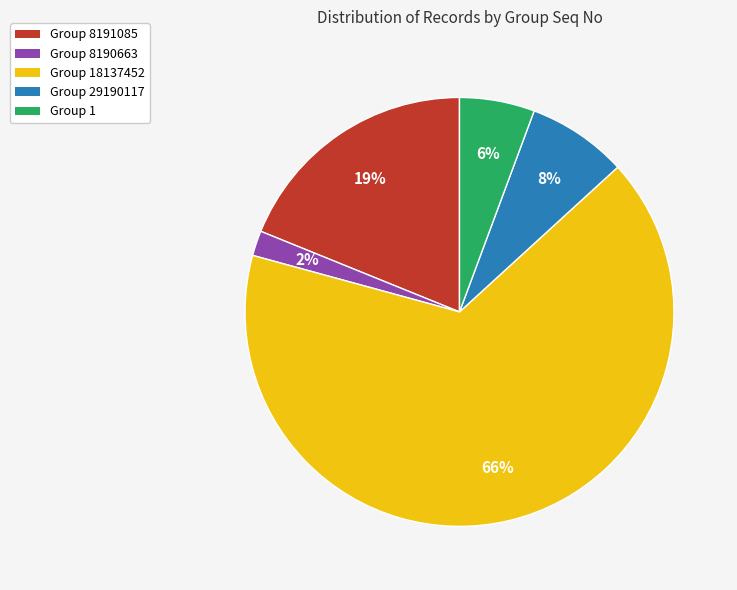

What is the majority slice?

Group 18137452